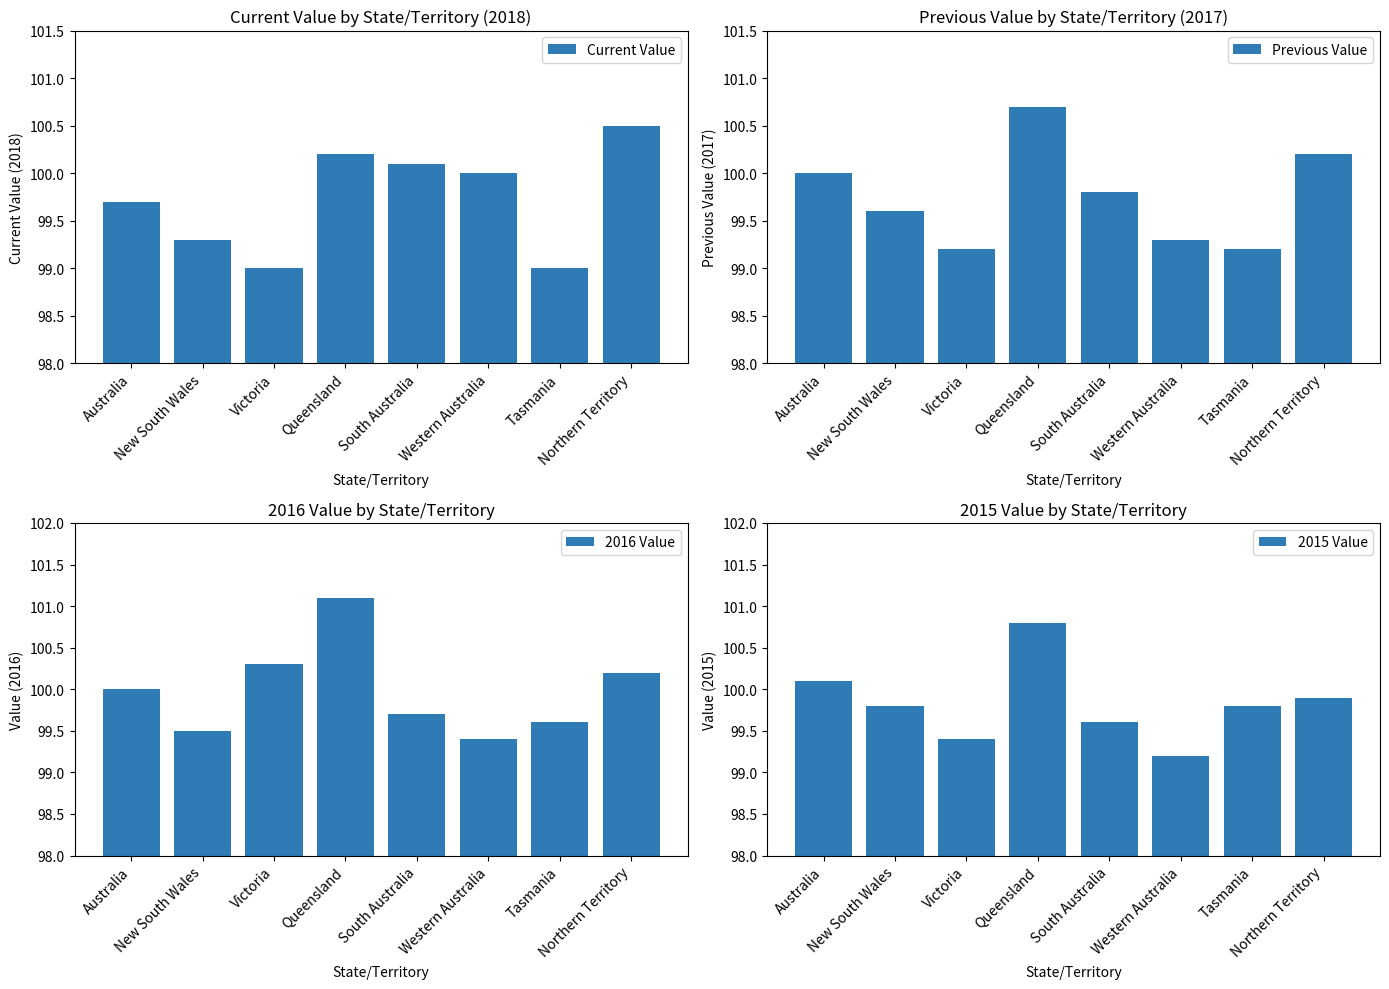

Rank the series at South Australia from highest to lowest value.

Current Value, Previous Value, 2016 Value, 2015 Value